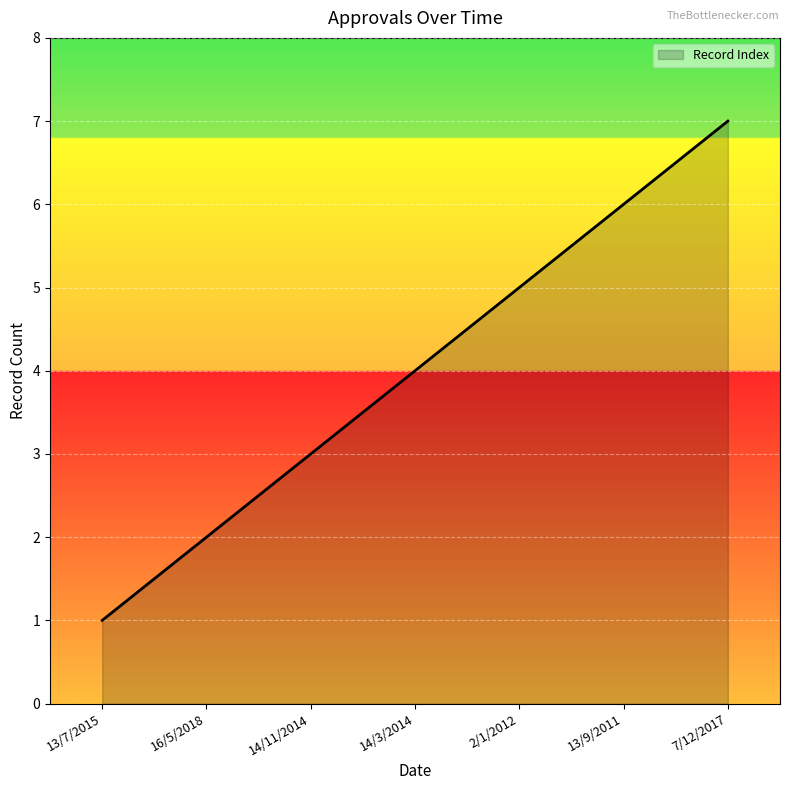

Reading left to right, list all the values displayed in this chart.

1	2	3	4	5	6	7